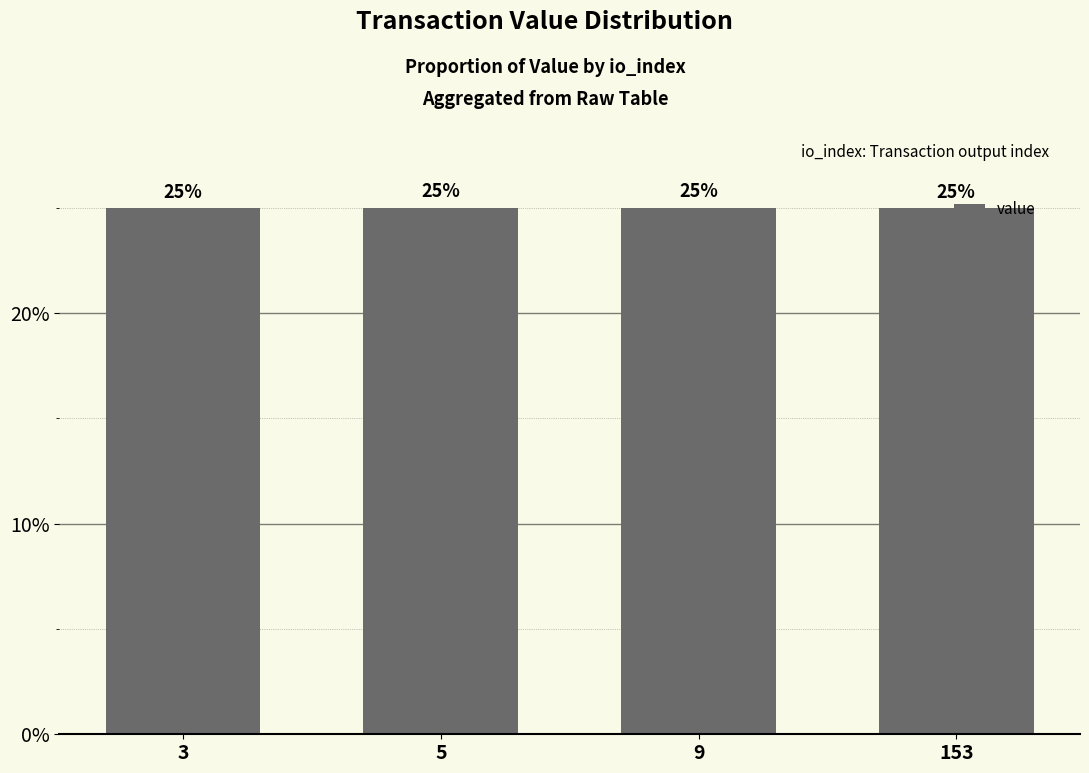

Reading left to right, transcribe all the data shown in this chart.

25.0	25.0	25.0	25.0